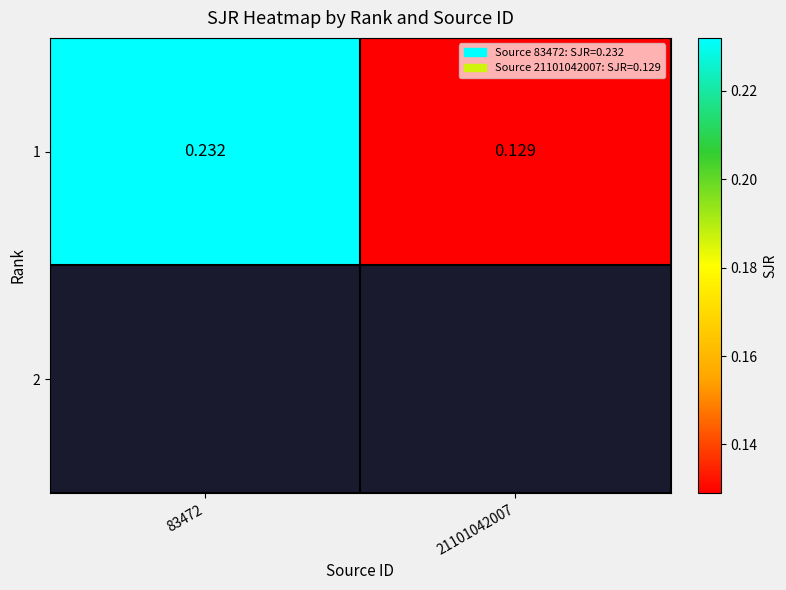

Is it true that the value at 83472 is 0.2?

True